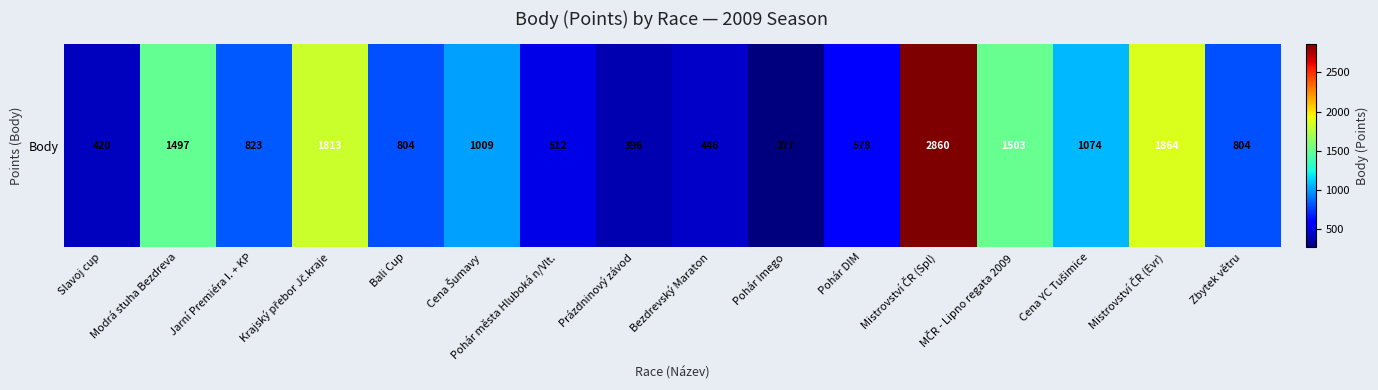

Which label corresponds to the largest value in the chart?

Mistrovství ČR (Spl)